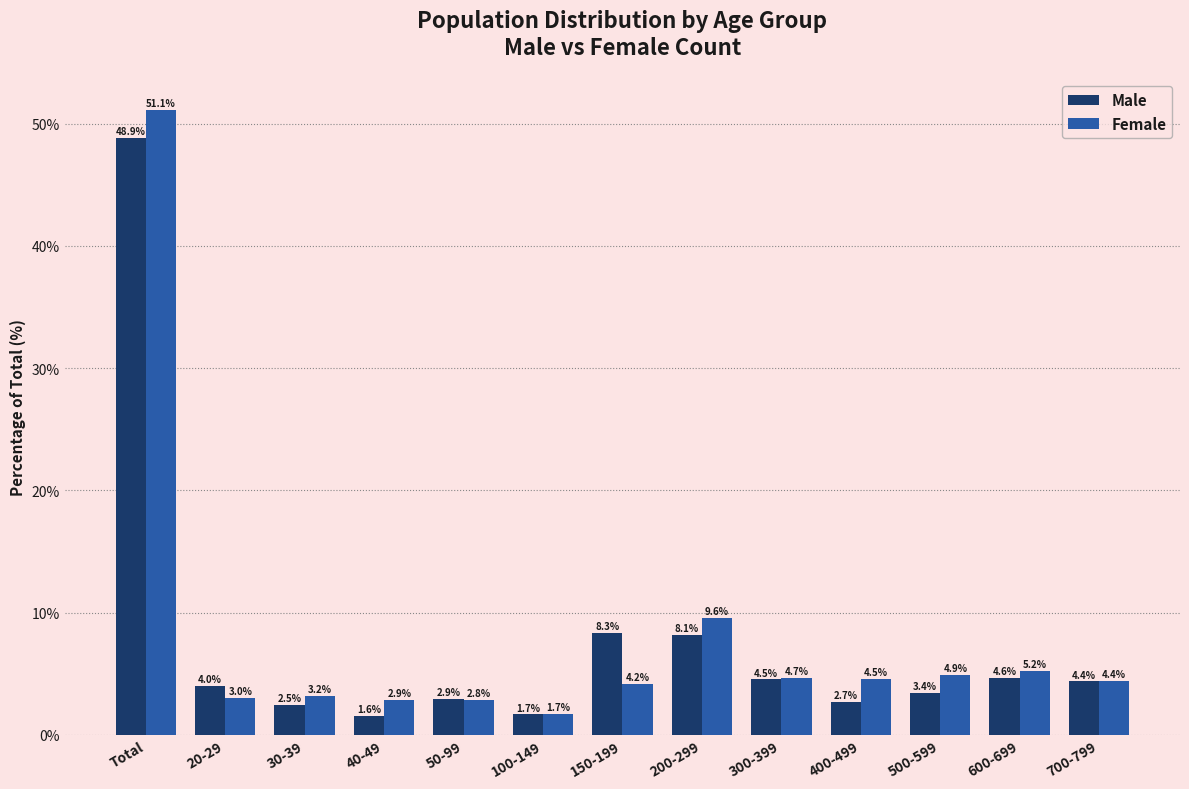

Reading right to left, list all the values displayed in this chart.

Male: 700-799=4.4	600-699=4.6	500-599=3.4	400-499=2.7	300-399=4.5	200-299=8.1	150-199=8.3	100-149=1.7	50-99=2.9	40-49=1.6	30-39=2.5	20-29=4.0	Total=48.9
Female: 700-799=4.4	600-699=5.2	500-599=4.9	400-499=4.5	300-399=4.7	200-299=9.6	150-199=4.2	100-149=1.7	50-99=2.8	40-49=2.9	30-39=3.2	20-29=3.0	Total=51.1